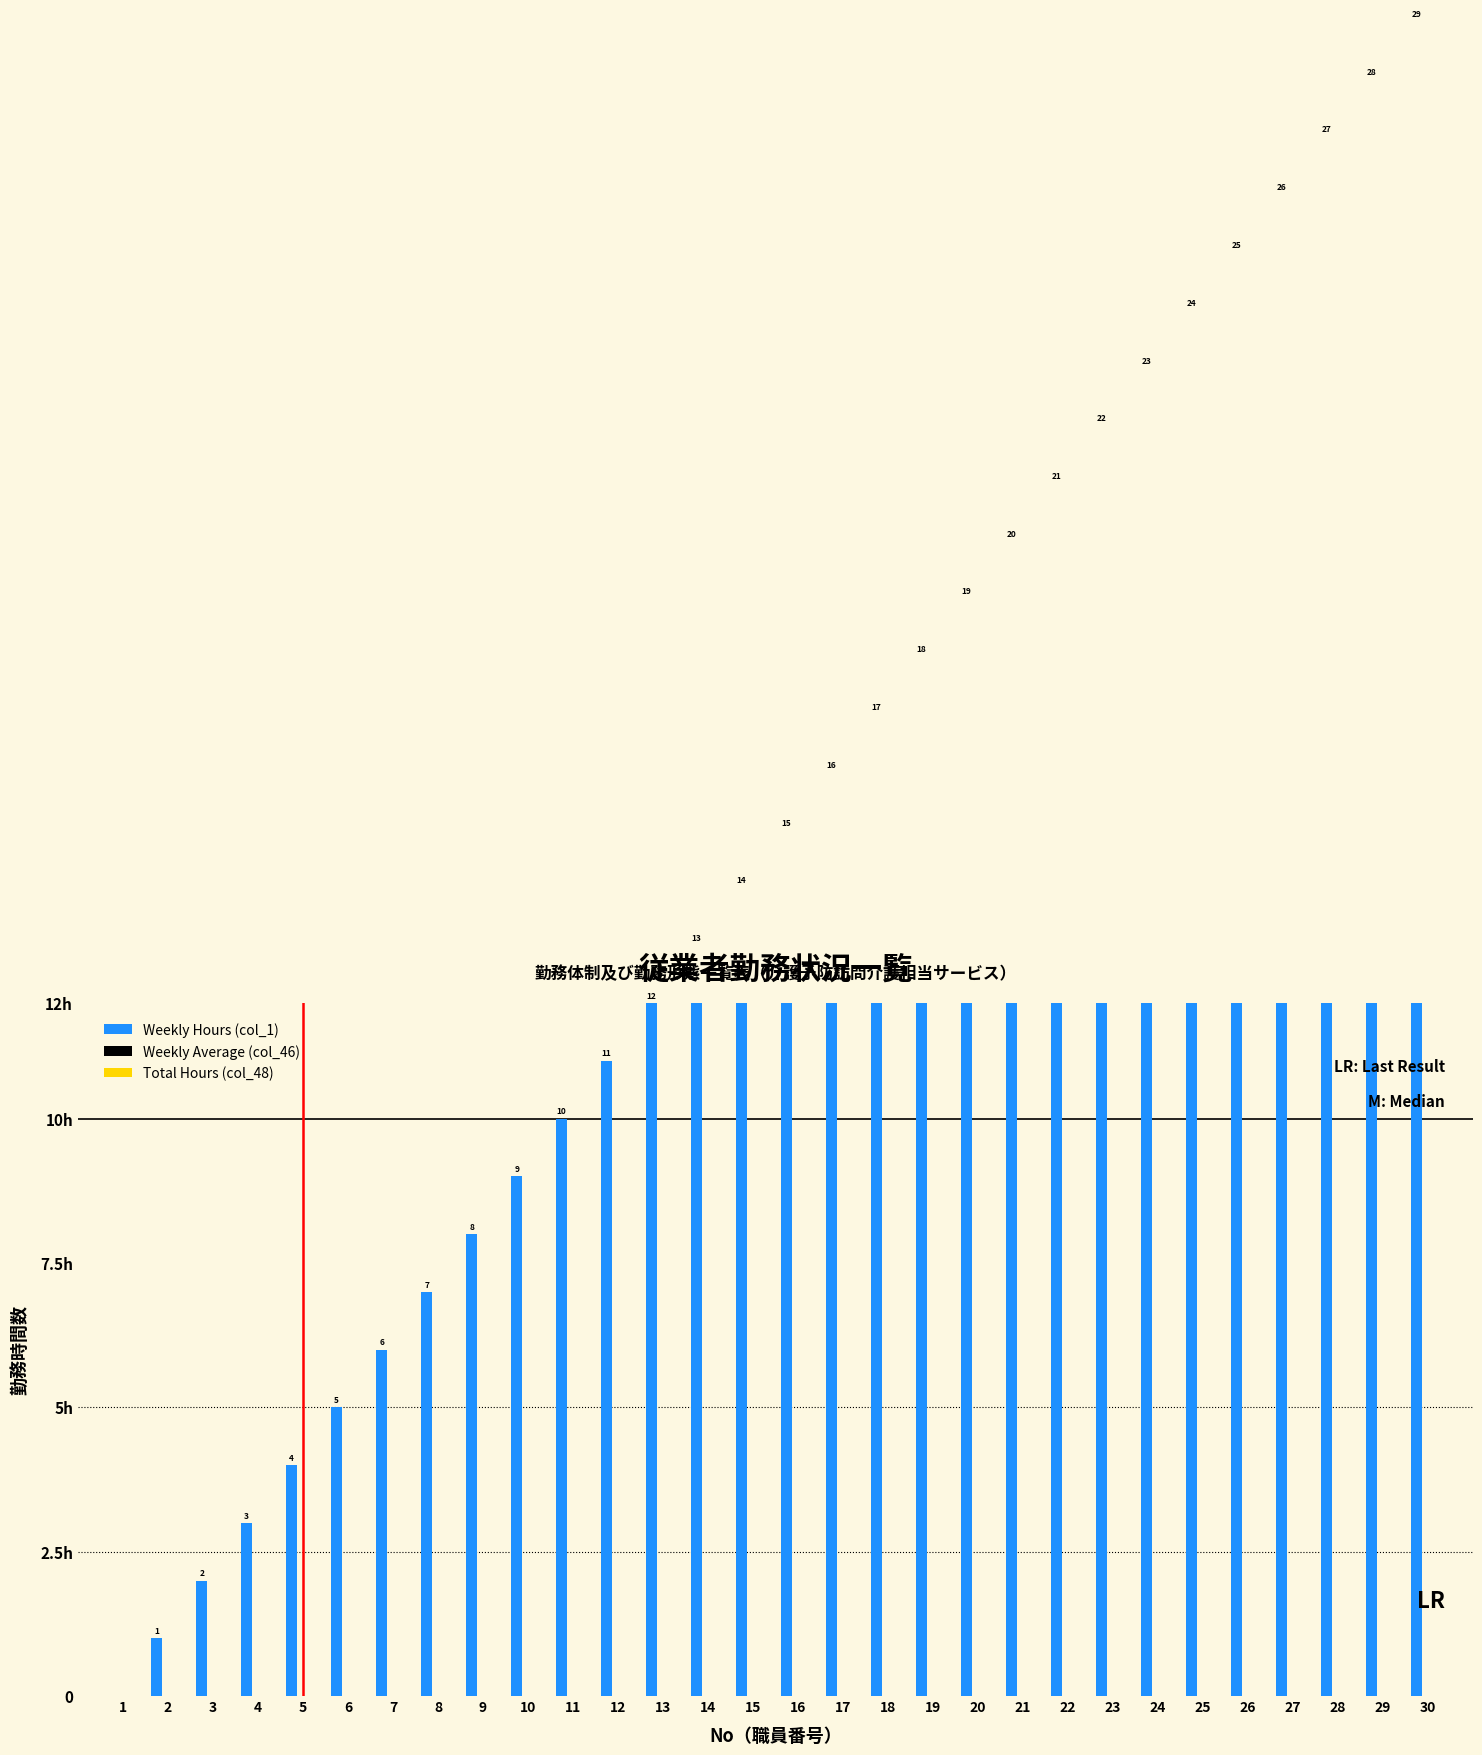

Rank the series by their maximum value, from lowest to highest.

Weekly Average (col_46), Total Hours (col_48), Weekly Hours (col_1)